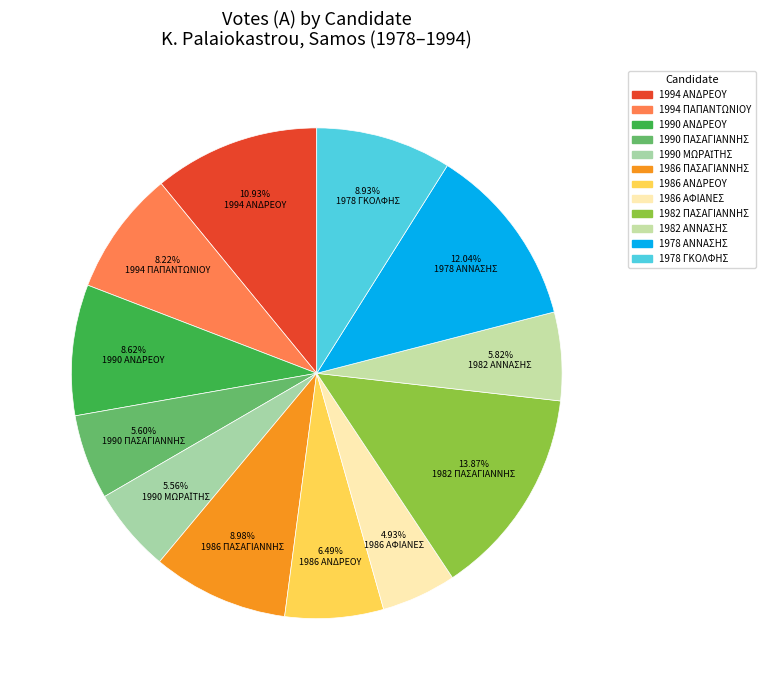

To the nearest percent, what portion does 1978 ΓΚΟΛΦΗΣ represent?

9%